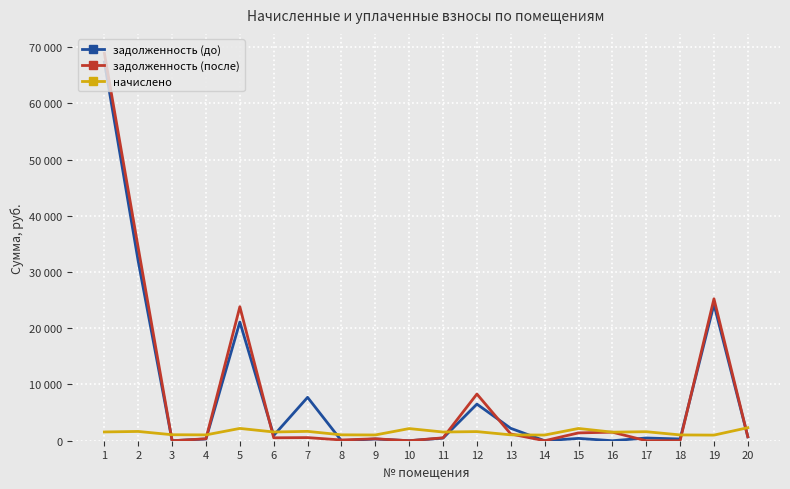

Which series has the largest range (max minus min)?

задолженность (после)